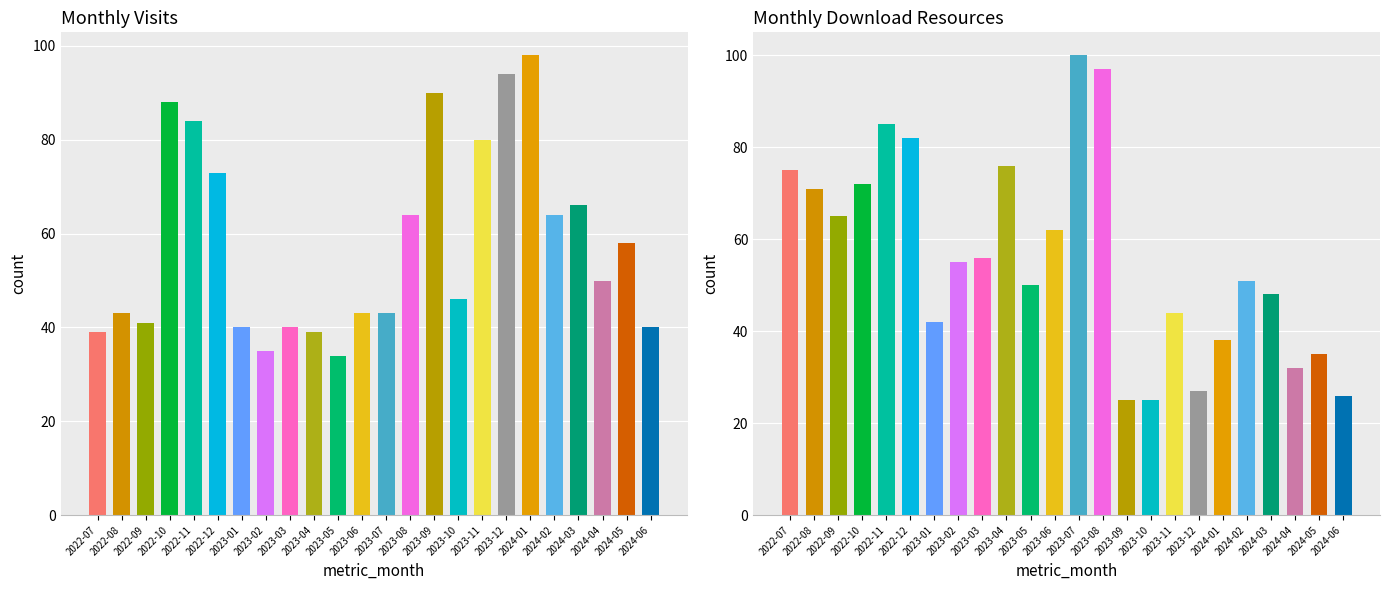

What is the total value across all series at 2022-10?

160